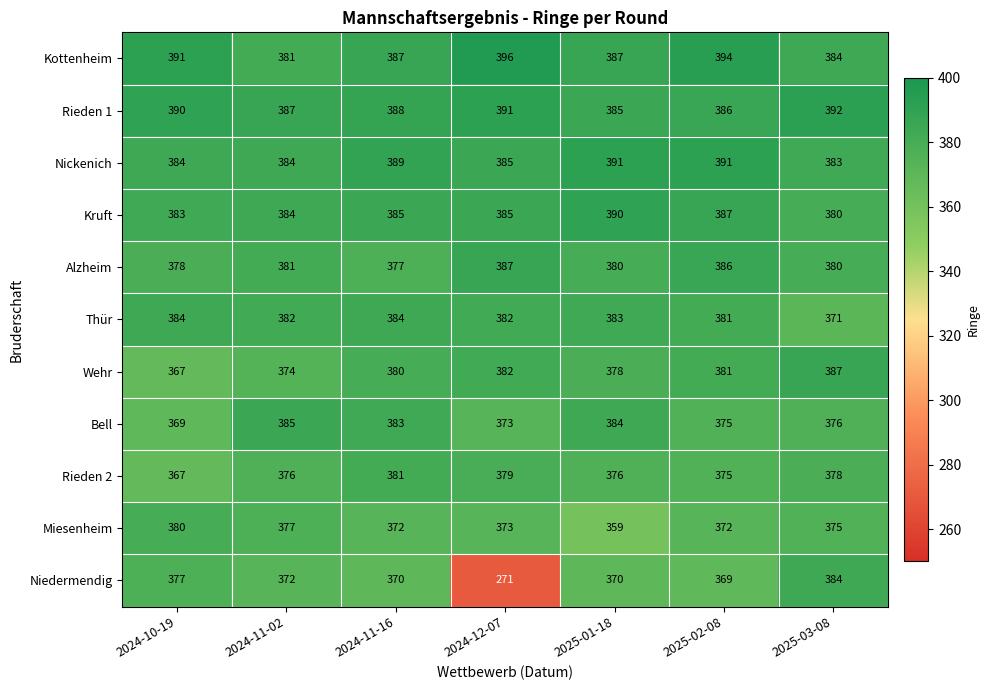

What is the difference between the Wehr values at 2024-10-19 and 2025-02-08?

14